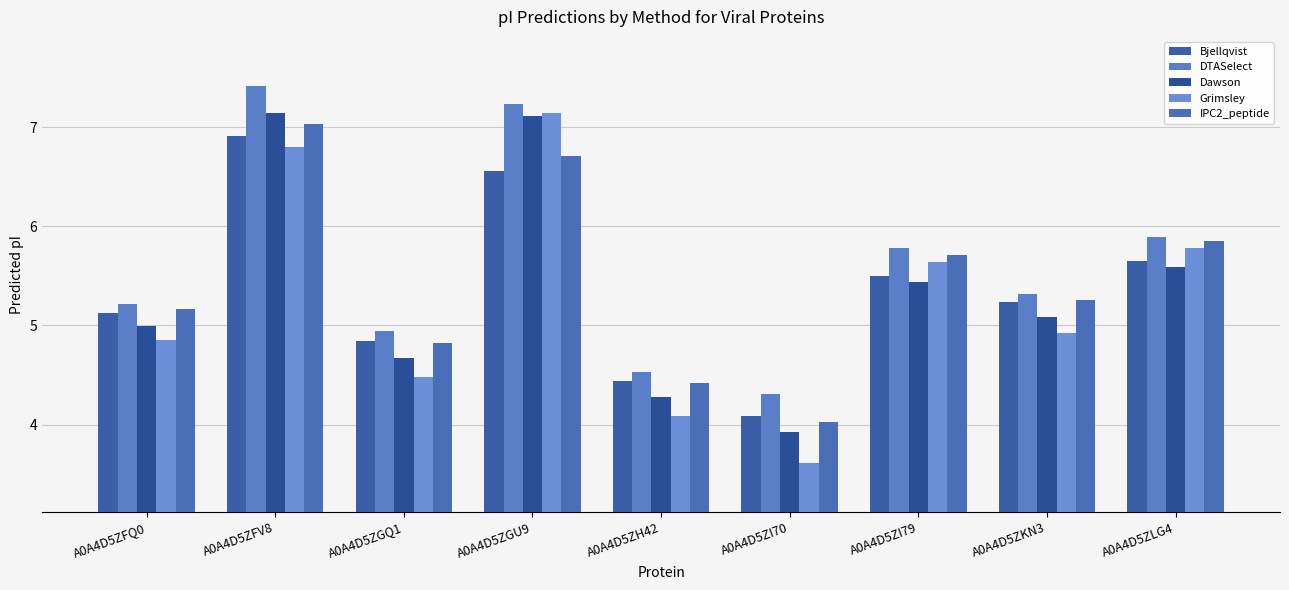

Count the number of data series in this chart.

5